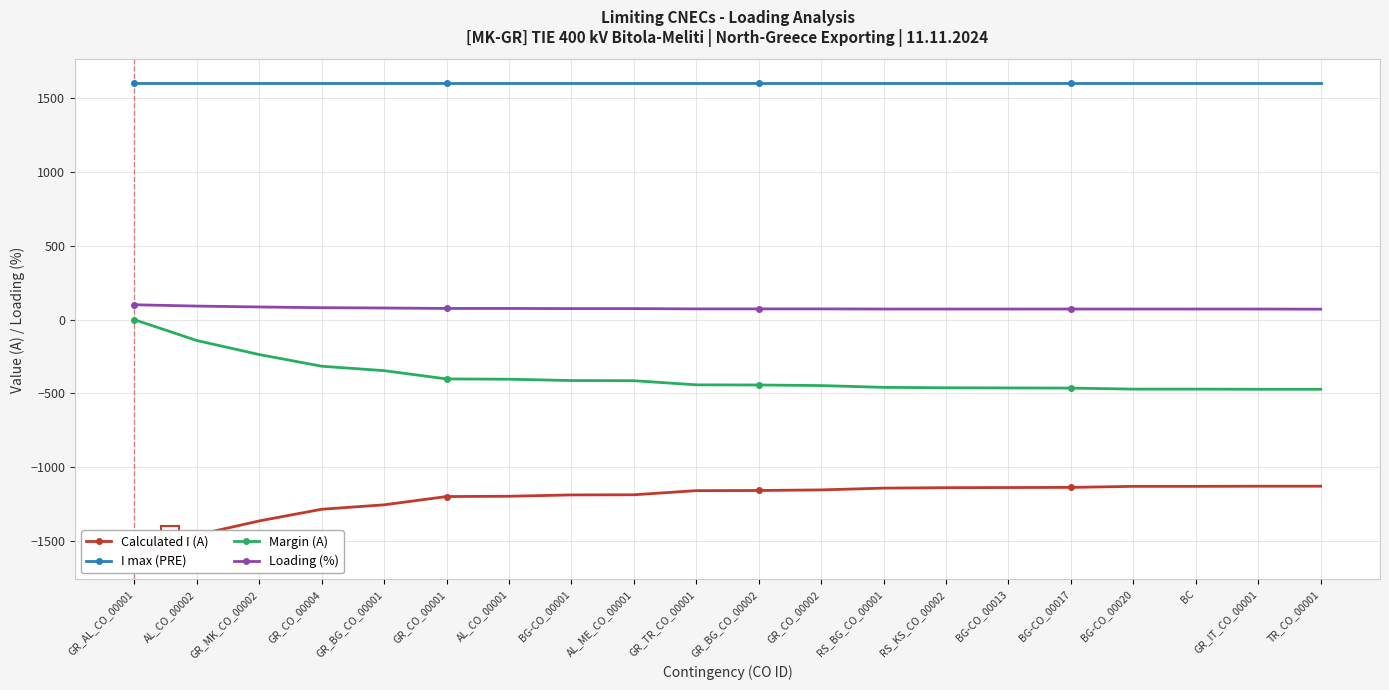

What is the approximate value of I max (PRE) at GR_CO_00001?

1600